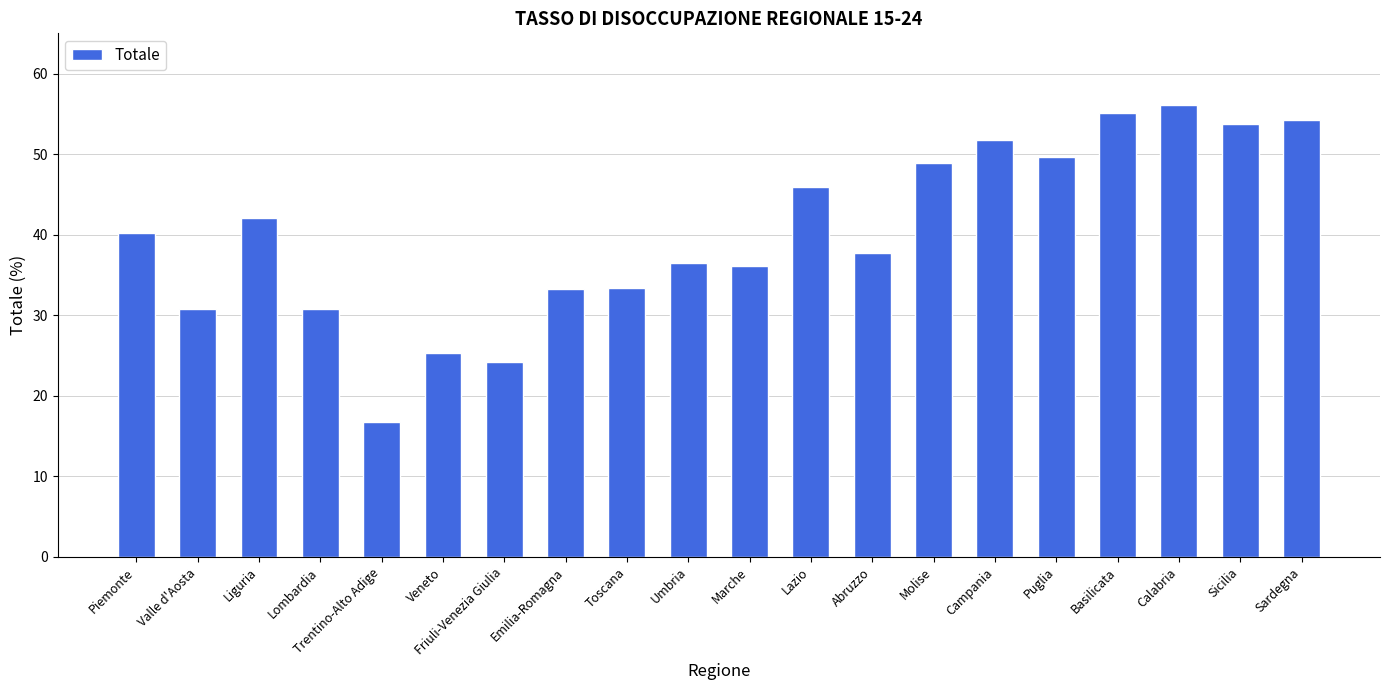

Is it true that the value at Umbria is 36.5?

True